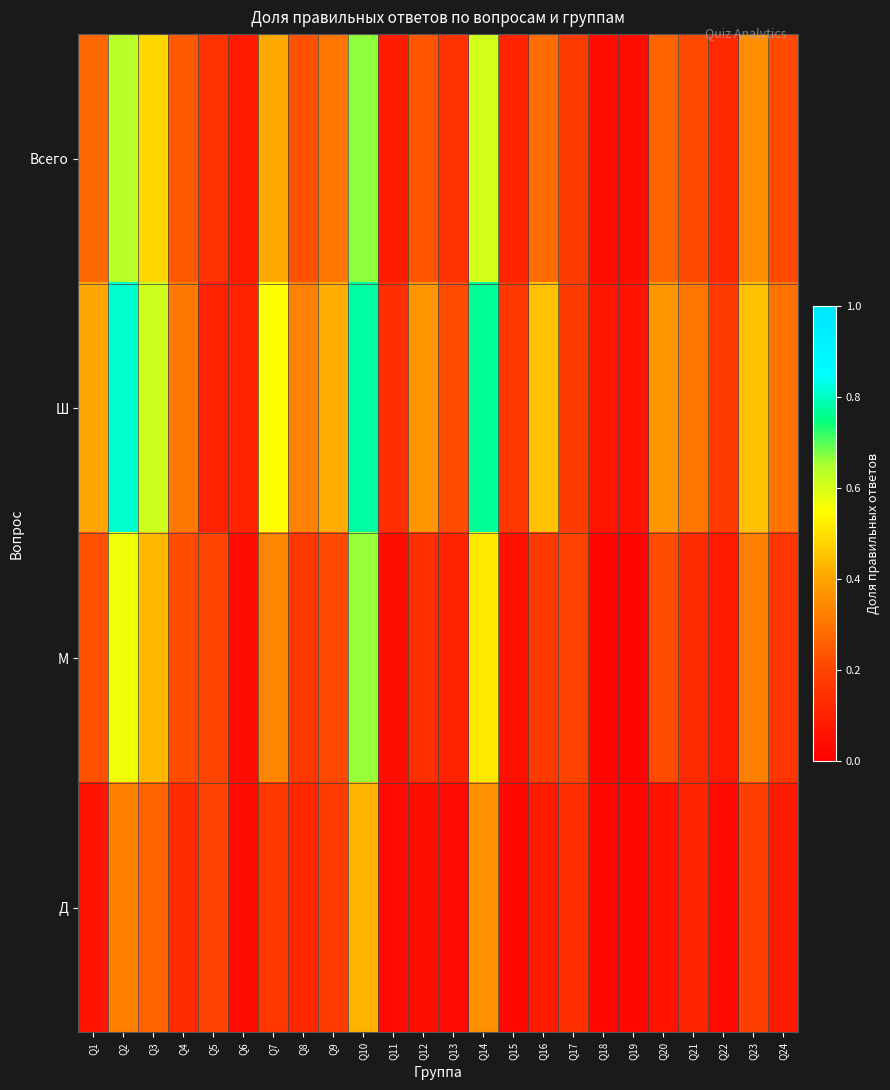

Which series has the largest total across all categories?

Ш